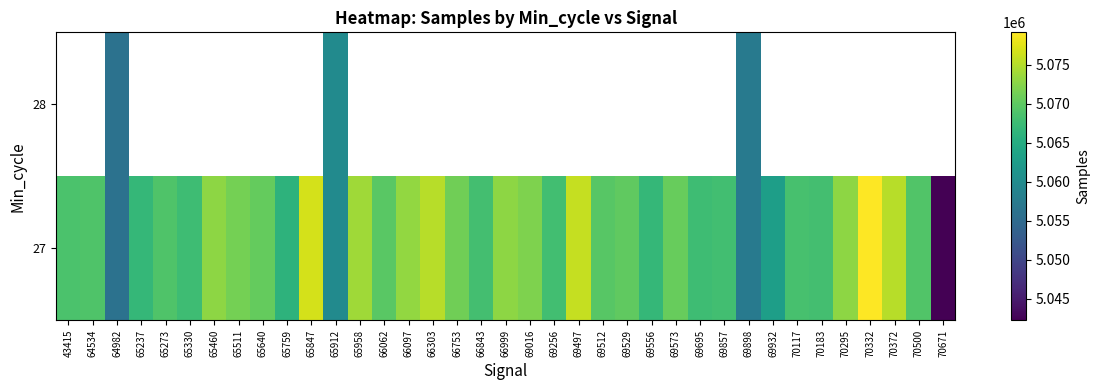

What value does the 27 series have at 65330?

5067706.0